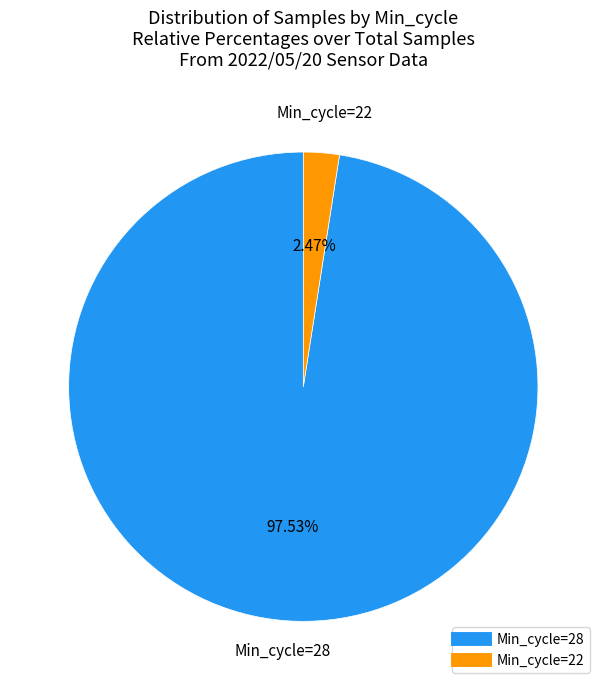

Count the number of slices in the pie.

2